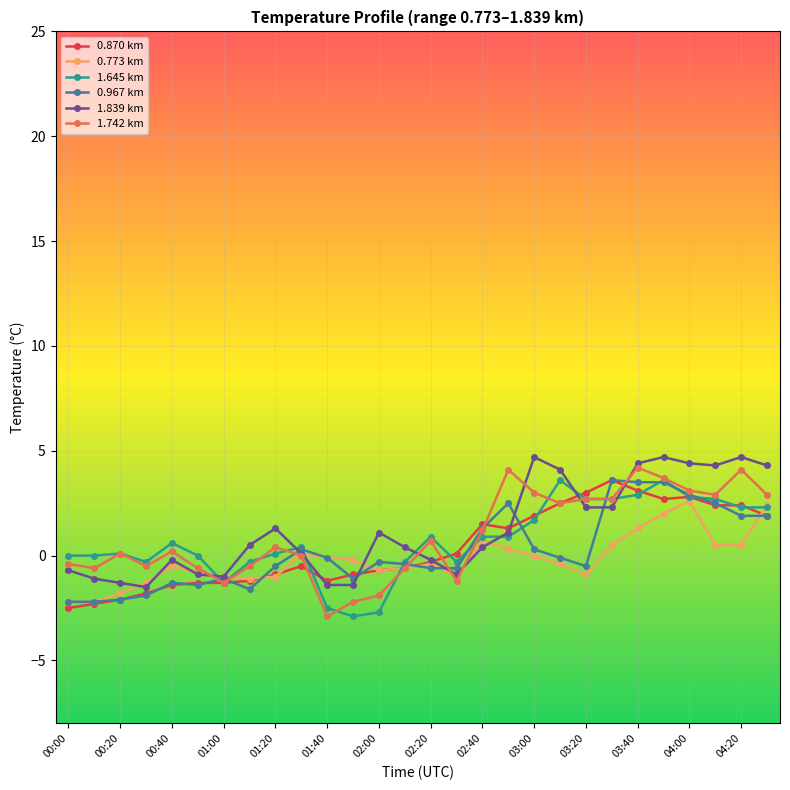

What is the value of the 1.742 km point at the 12th from the left?

-2.2